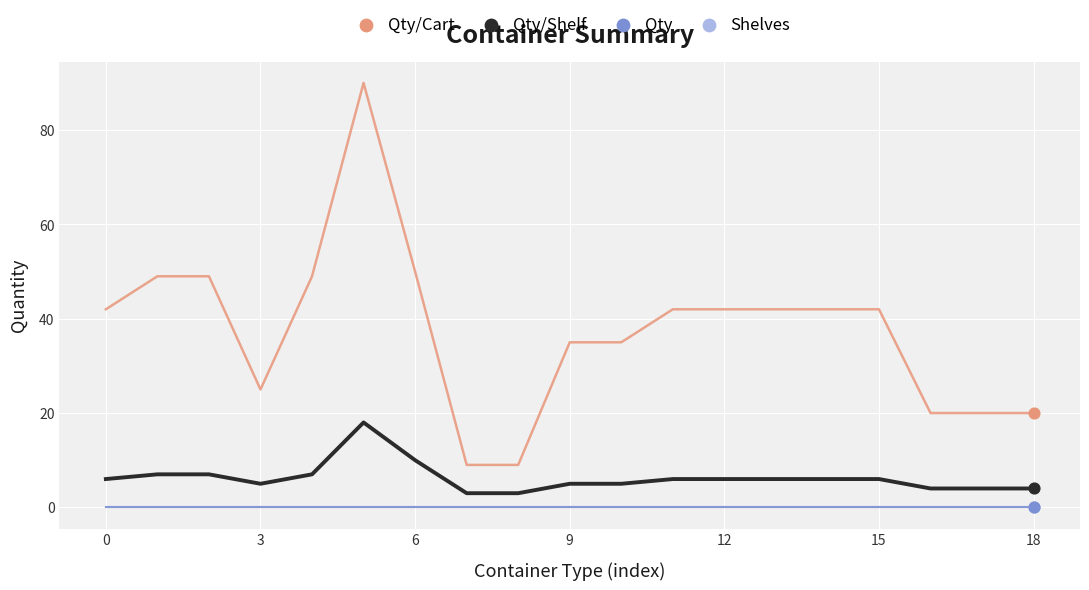

Is this an area chart (filled region under the line)?

No